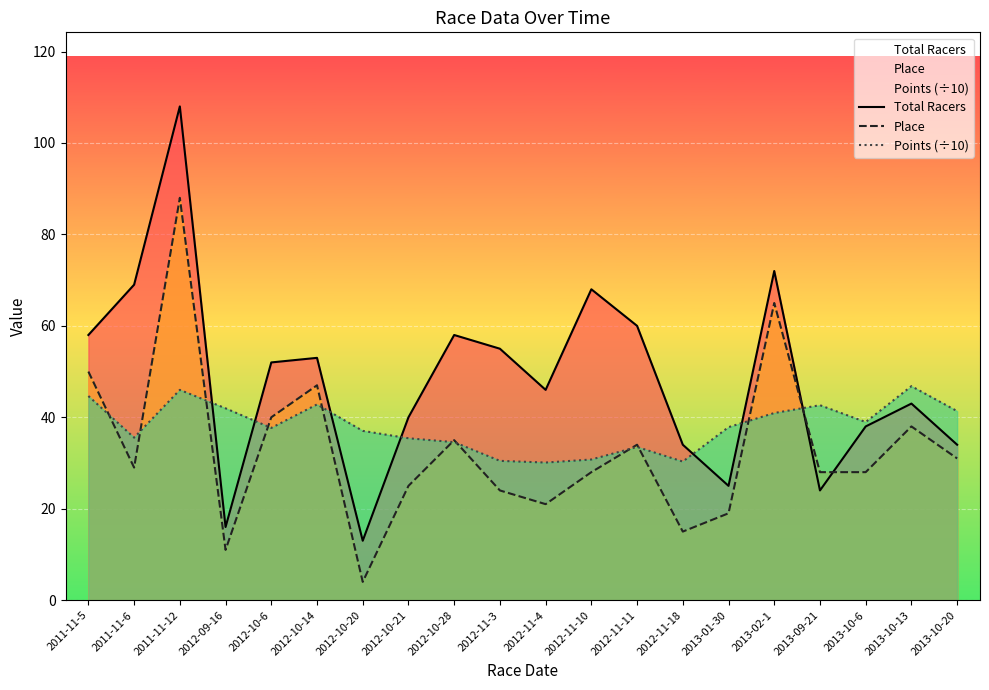

True or false: Points (÷10) has more than 1 points higher than both neighbors.

True